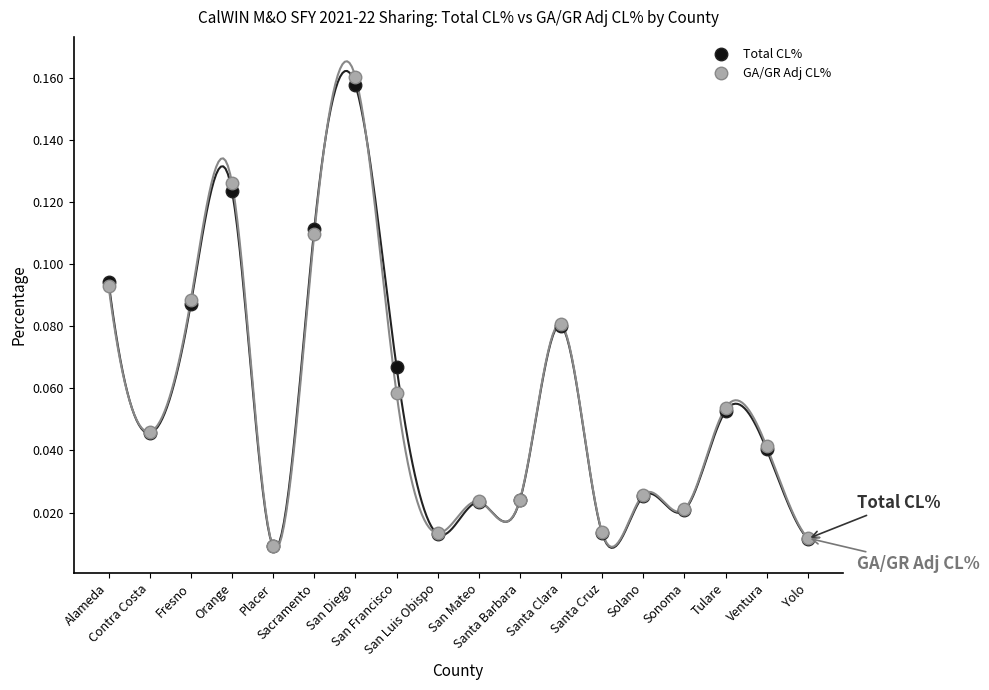

Is this an area chart (filled region under the line)?

No